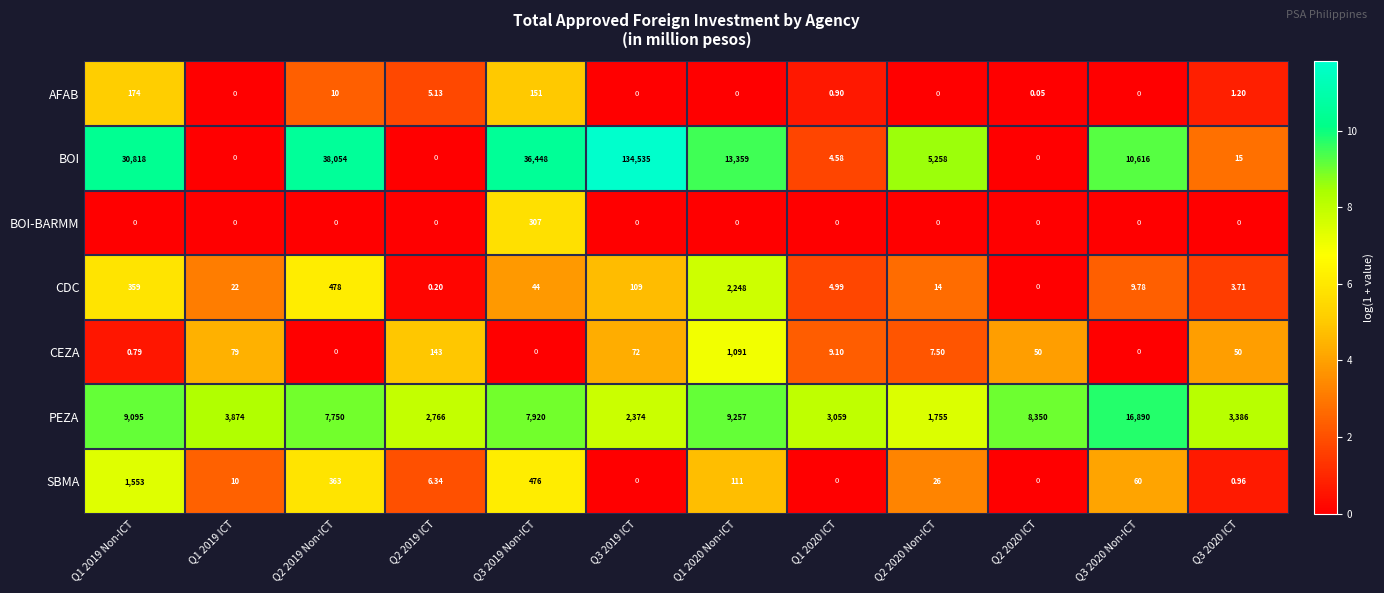

Which series has the largest total across all categories?

BOI